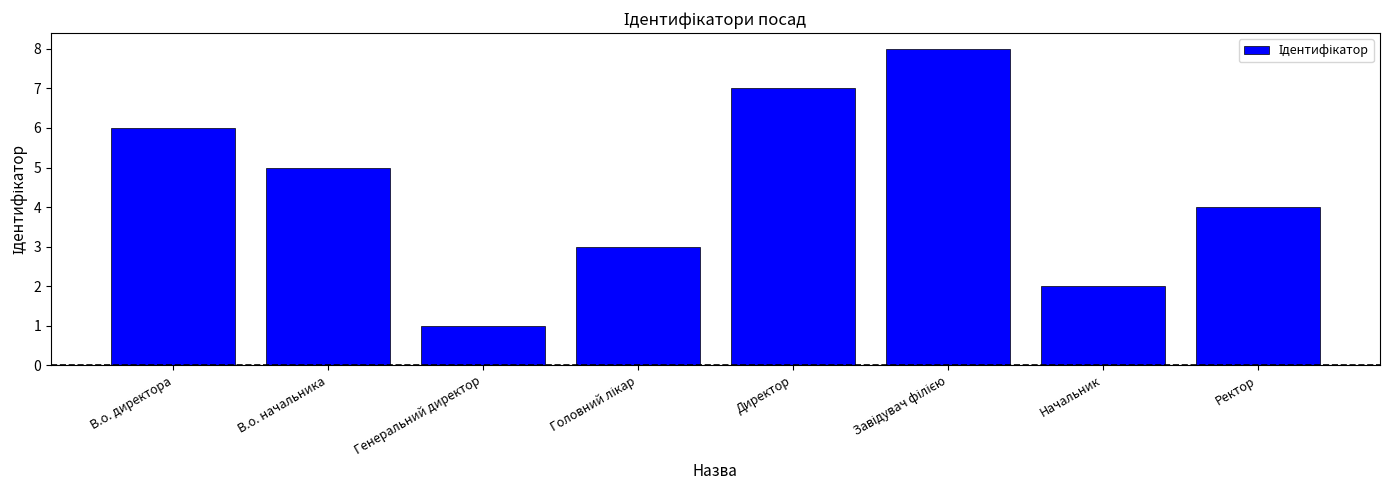

True or false: the data shows 10 at В.о. директора.

False